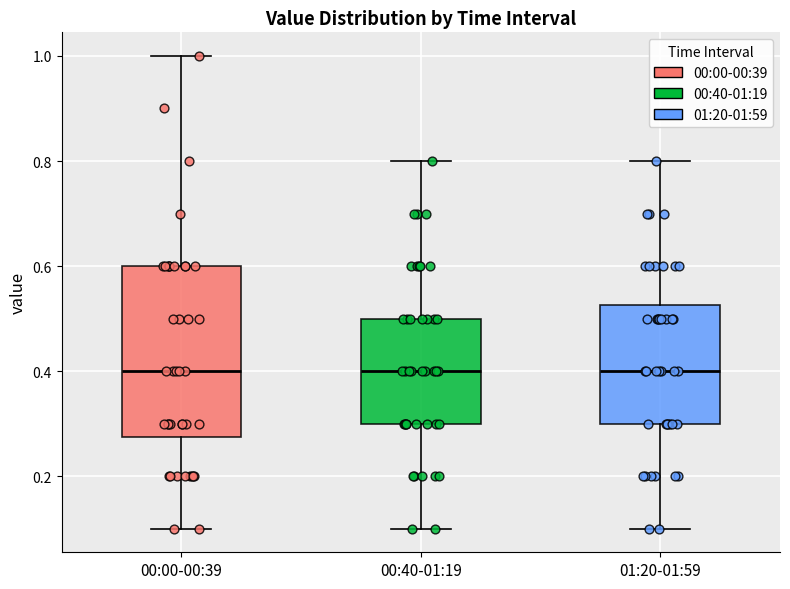

Reading left to right, transcribe this box plot: for each box, give where its median line is, the range the box spans, and where its two whiskers end, as read against the y-axis. The values are not printed on the chart, so give them approximately, as read against the axis.

00:00-00:39: median 0.40, box 0.28 to 0.60, whiskers 0.10 to 1.00
00:40-01:19: median 0.40, box 0.30 to 0.50, whiskers 0.10 to 0.80
01:20-01:59: median 0.40, box 0.30 to 0.52, whiskers 0.10 to 0.80